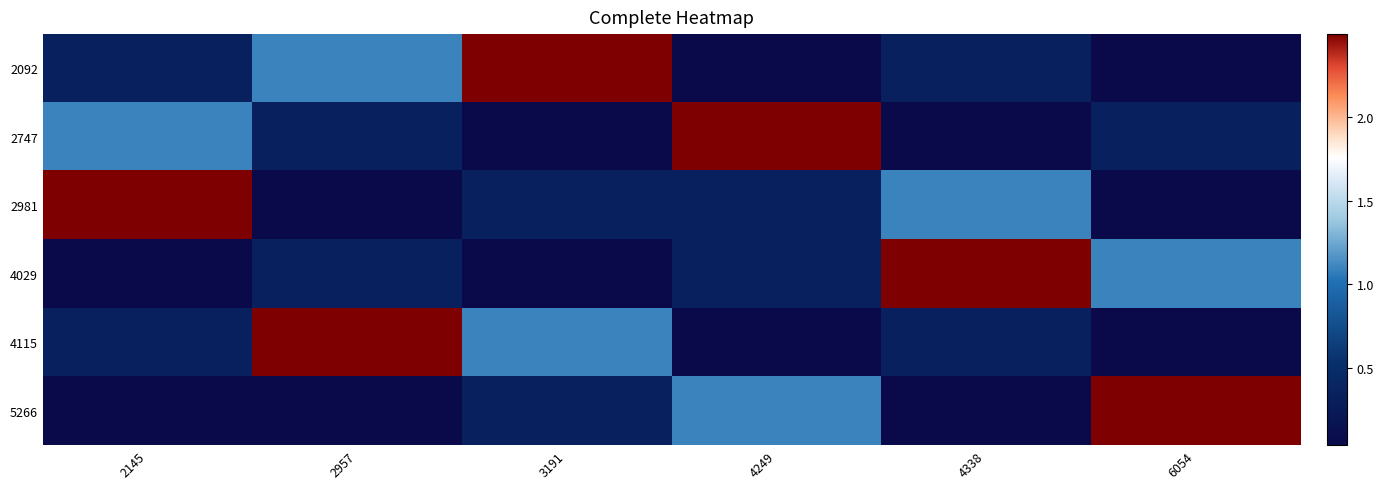

Which category has the lowest value across all series?

4249